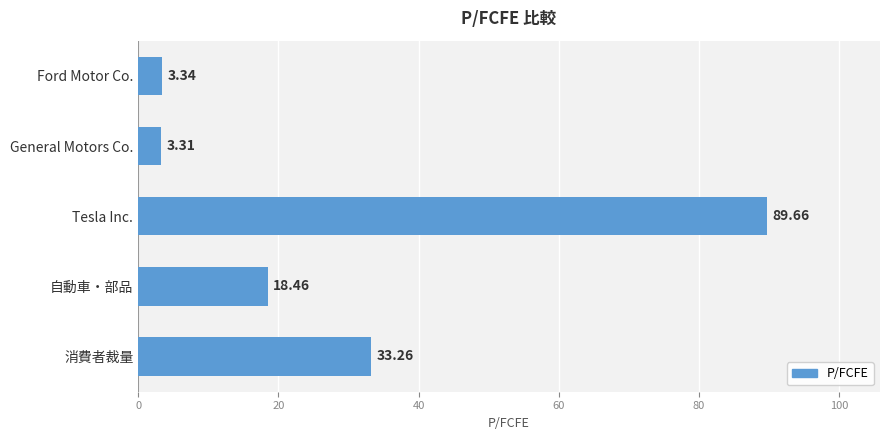

How many bars are there in total?

5